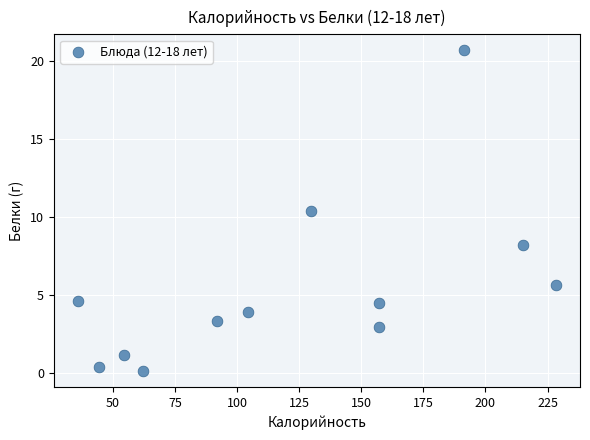

What is the range of X values (max minus min)?

192.6